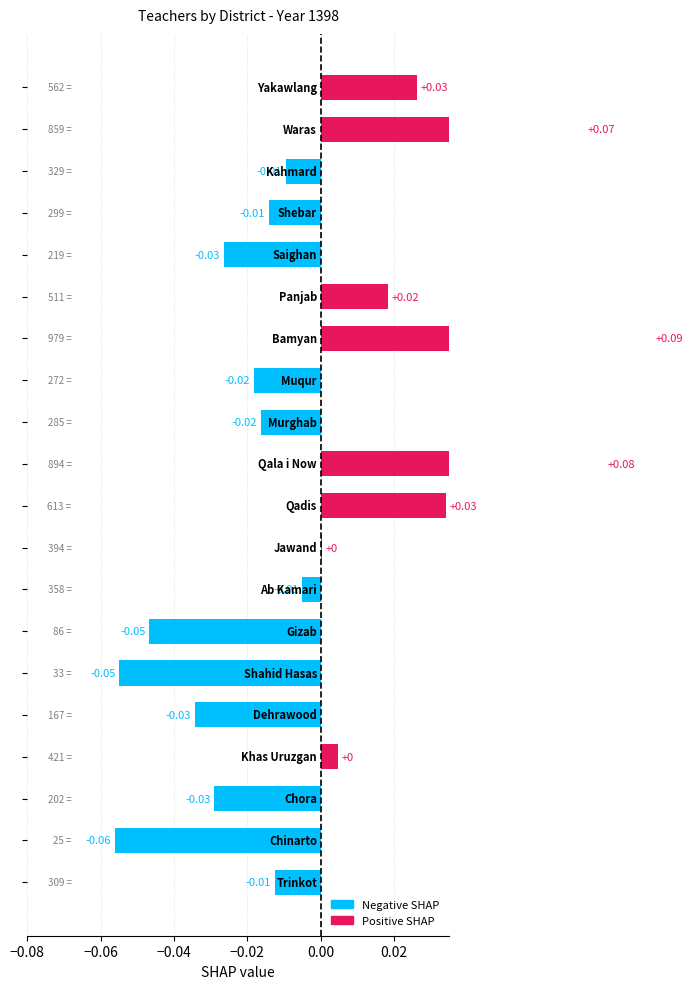

How many bars are there in total?

20